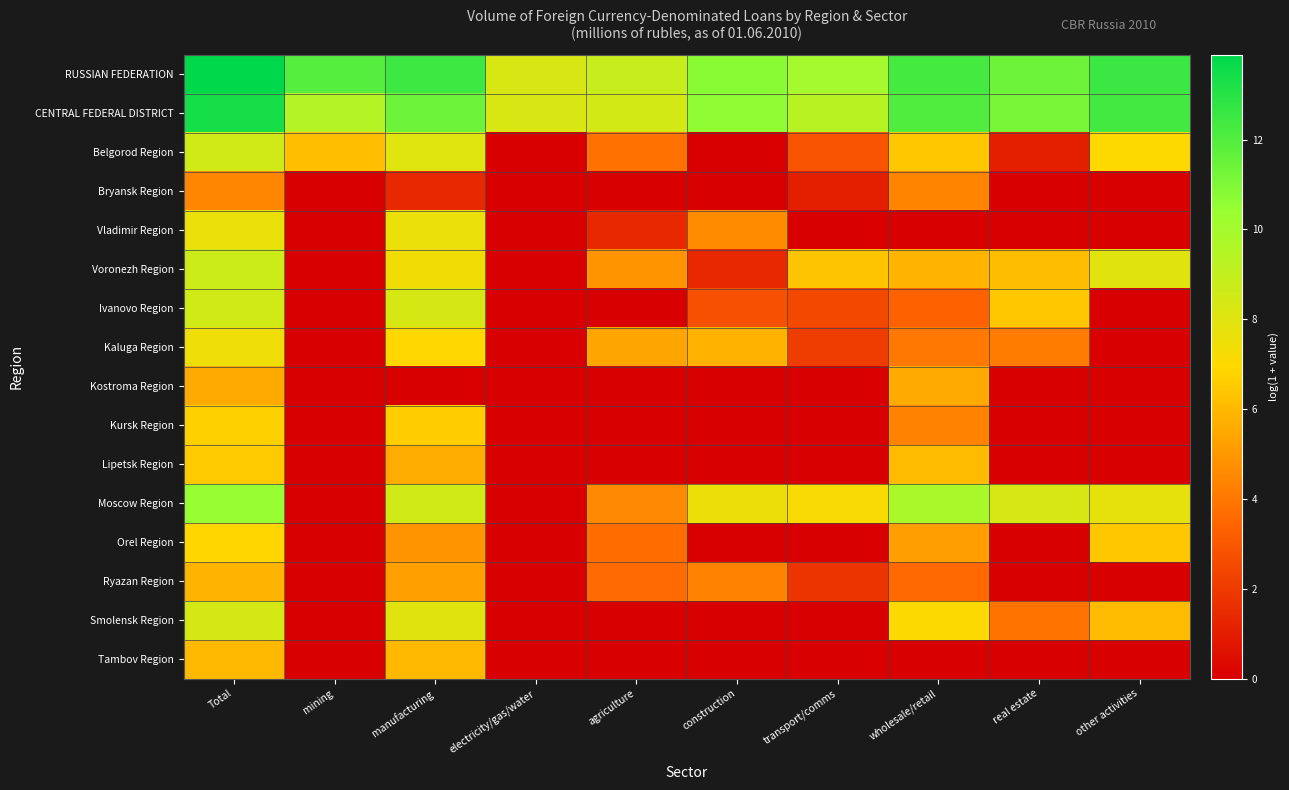

Reading right to left, transcribe all the data shown in this chart.

RUSSIAN FEDERATION: other activities=12.5	real estate=11.4	wholesale/retail=12.3	transport/comms=10.0	construction=10.8	agriculture=8.9	electricity/gas/water=8.3	manufacturing=12.5	mining=11.9	Total=13.9
CENTRAL FEDERAL DISTRICT: other activities=12.4	real estate=11.2	wholesale/retail=12.0	transport/comms=9.4	construction=10.6	agriculture=8.4	electricity/gas/water=8.3	manufacturing=11.4	mining=9.5	Total=13.4
Belgorod Region: other activities=7.0	real estate=1.1	wholesale/retail=6.4	transport/comms=2.8	construction=0.0	agriculture=3.9	electricity/gas/water=0.0	manufacturing=8.0	mining=6.2	Total=8.6
Bryansk Region: other activities=0.0	real estate=0.0	wholesale/retail=4.4	transport/comms=1.1	construction=0.0	agriculture=0.0	electricity/gas/water=0.0	manufacturing=1.4	mining=0.0	Total=4.5
Vladimir Region: other activities=0.0	real estate=0.0	wholesale/retail=0.0	transport/comms=0.0	construction=4.6	agriculture=1.4	electricity/gas/water=0.0	manufacturing=7.6	mining=0.0	Total=7.6
Voronezh Region: other activities=8.0	real estate=6.1	wholesale/retail=5.9	transport/comms=6.3	construction=1.4	agriculture=4.9	electricity/gas/water=0.0	manufacturing=7.4	mining=0.0	Total=8.7
Ivanovo Region: other activities=0.0	real estate=6.4	wholesale/retail=3.3	transport/comms=2.5	construction=2.8	agriculture=0.0	electricity/gas/water=0.0	manufacturing=8.4	mining=0.0	Total=8.5
Kaluga Region: other activities=0.0	real estate=4.2	wholesale/retail=4.1	transport/comms=2.1	construction=5.8	agriculture=5.4	electricity/gas/water=0.0	manufacturing=7.0	mining=0.0	Total=7.5
Kostroma Region: other activities=0.0	real estate=0.0	wholesale/retail=5.5	transport/comms=0.0	construction=0.0	agriculture=0.0	electricity/gas/water=0.0	manufacturing=0.0	mining=0.0	Total=5.5
Kursk Region: other activities=0.0	real estate=0.0	wholesale/retail=4.3	transport/comms=0.0	construction=0.0	agriculture=0.0	electricity/gas/water=0.0	manufacturing=6.6	mining=0.0	Total=6.7
Lipetsk Region: other activities=0.0	real estate=0.0	wholesale/retail=6.1	transport/comms=0.0	construction=0.0	agriculture=0.0	electricity/gas/water=0.0	manufacturing=5.6	mining=0.0	Total=6.6
Moscow Region: other activities=7.8	real estate=8.3	wholesale/retail=9.8	transport/comms=7.1	construction=7.6	agriculture=4.5	electricity/gas/water=0.0	manufacturing=8.6	mining=0.0	Total=10.4
Orel Region: other activities=6.4	real estate=0.0	wholesale/retail=5.2	transport/comms=0.0	construction=0.0	agriculture=3.7	electricity/gas/water=0.0	manufacturing=4.9	mining=0.0	Total=6.9
Ryazan Region: other activities=0.0	real estate=0.0	wholesale/retail=3.6	transport/comms=1.8	construction=4.3	agriculture=3.6	electricity/gas/water=0.0	manufacturing=5.3	mining=0.0	Total=5.8
Smolensk Region: other activities=6.1	real estate=3.9	wholesale/retail=7.0	transport/comms=0.0	construction=0.0	agriculture=0.0	electricity/gas/water=0.0	manufacturing=8.0	mining=0.0	Total=8.4
Tambov Region: other activities=0.0	real estate=0.0	wholesale/retail=0.0	transport/comms=0.0	construction=0.0	agriculture=0.0	electricity/gas/water=0.0	manufacturing=6.0	mining=0.0	Total=6.0